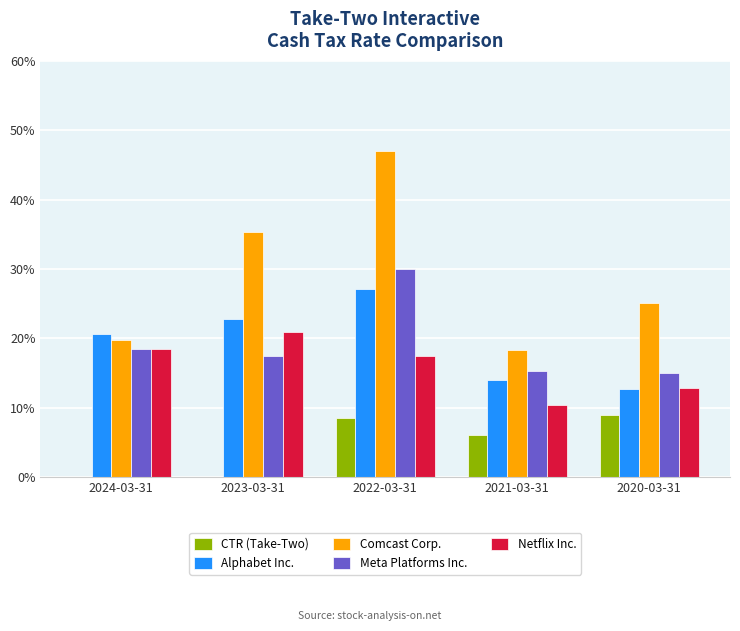

What is the label of the 3rd bar from the left?

2022-03-31